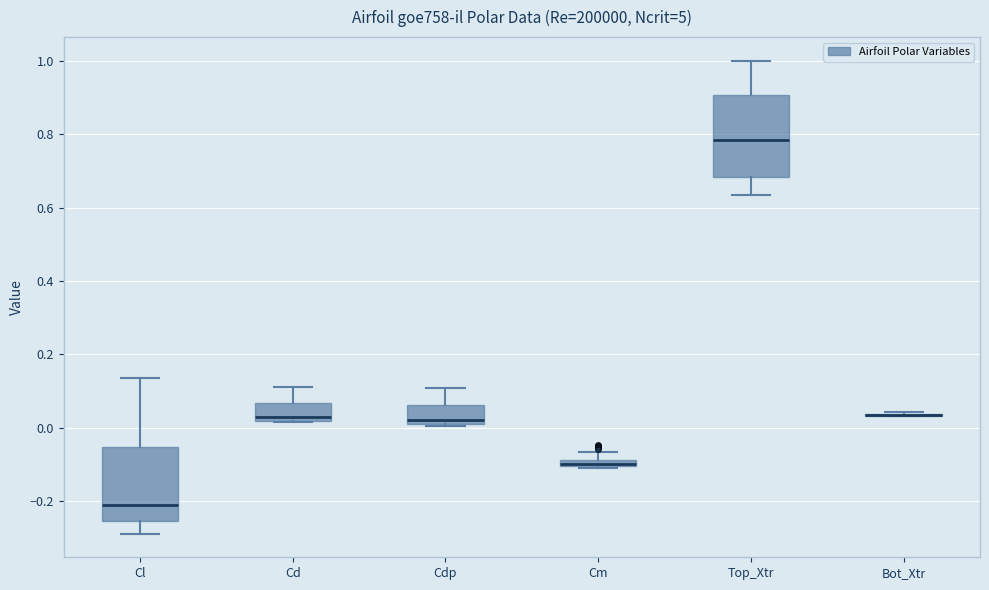

Where is the upper edge of the box for Cdp on the y-axis? The values are not printed on the chart, so give them approximately, as read against the axis.

0.06